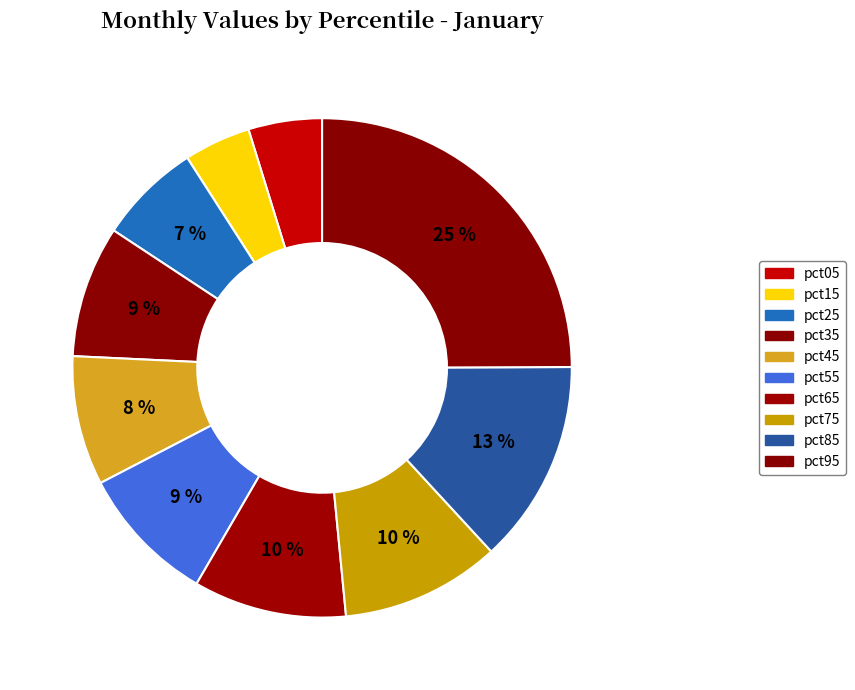

To the nearest percent, what is the average slice percentage?

10%